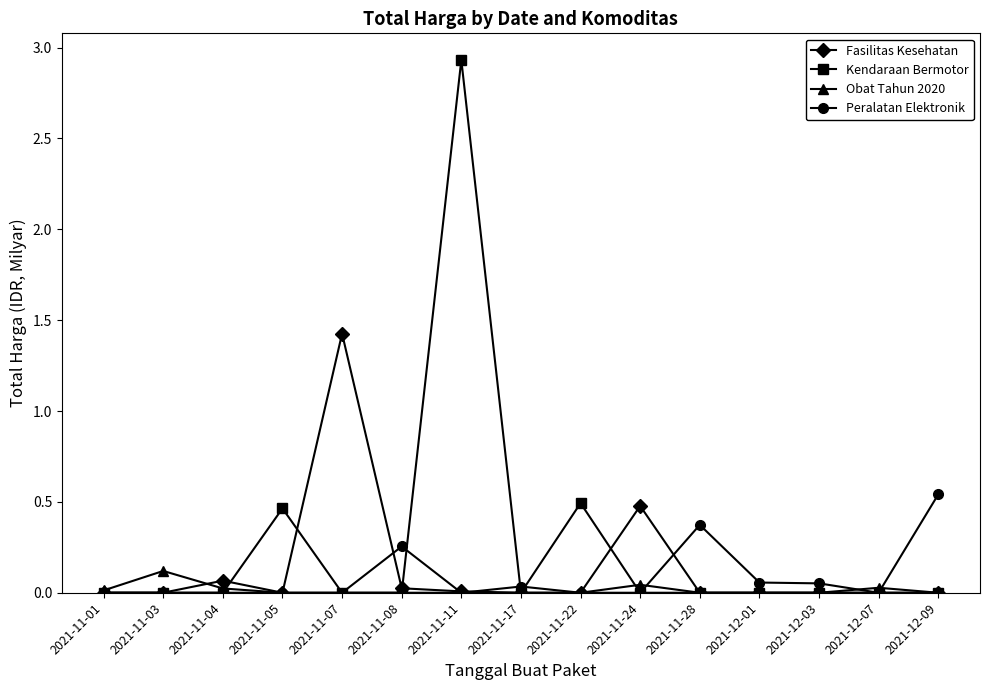

What position from the left is 2021-11-17?

8